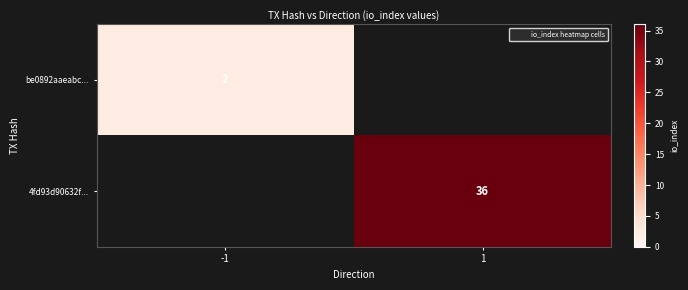

List the labels in order of 4fd93d90632f... value, smallest first.

-1, 1